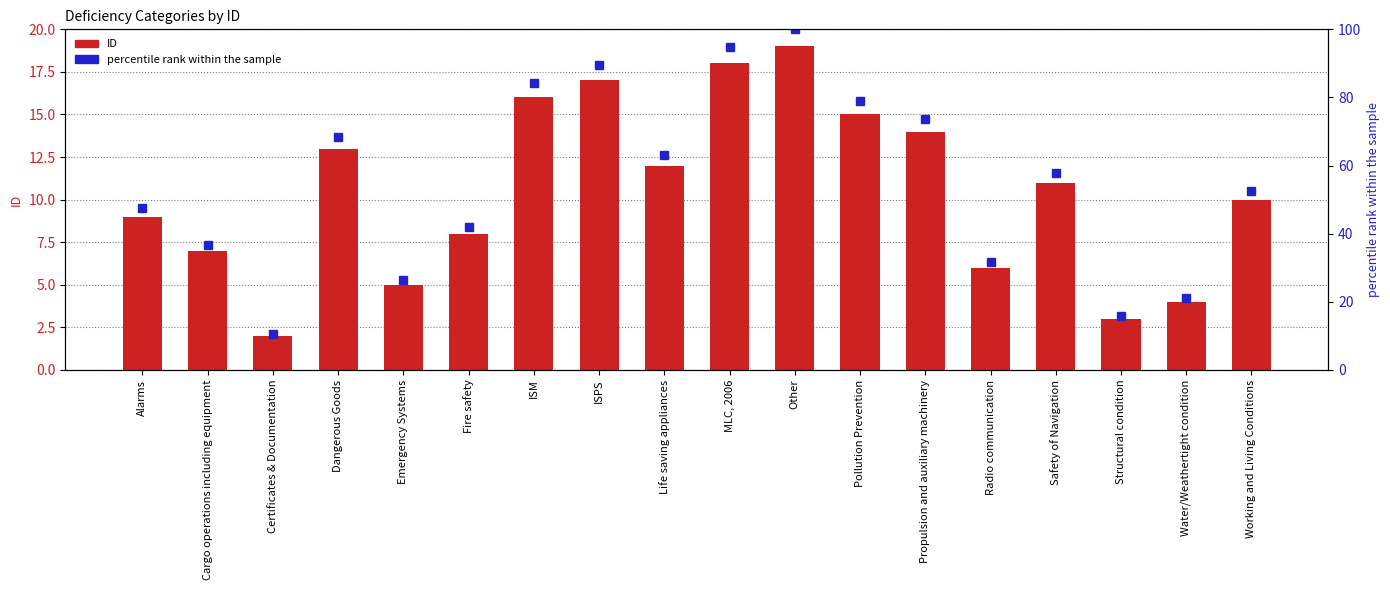

What is the sum of the percentile rank within the sample values at Dangerous Goods and ISPS?

157.9